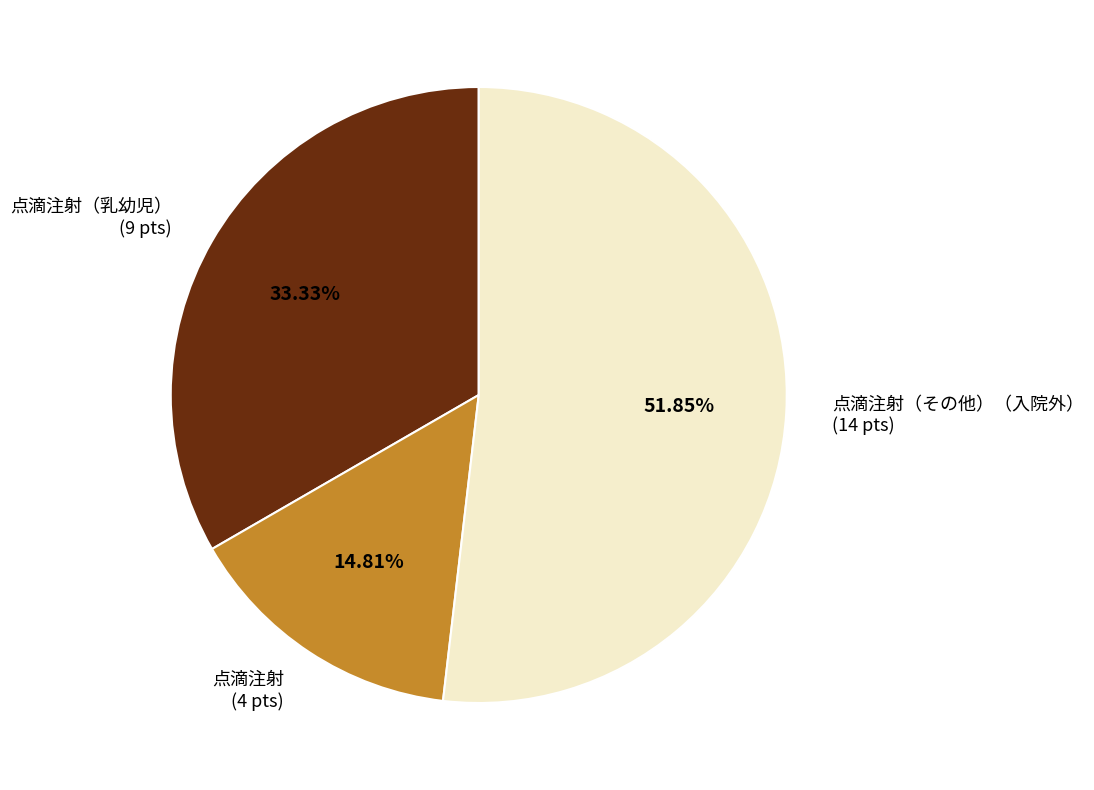

Which category accounts for the majority?

点滴注射（その他）（入院外） (14 pts)